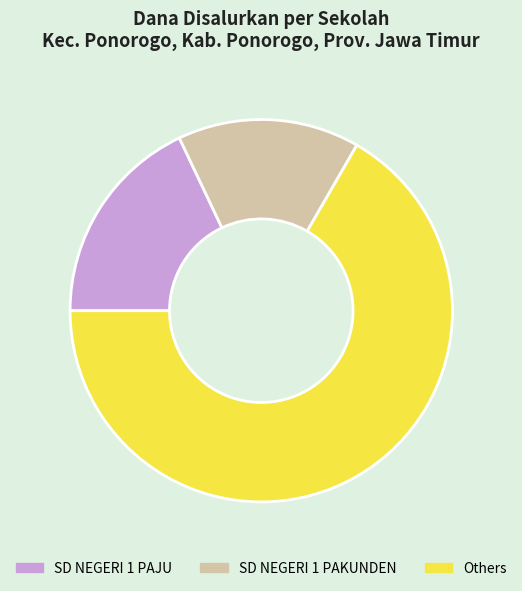

Which has a higher value, Others or SD NEGERI 1 PAKUNDEN?

Others